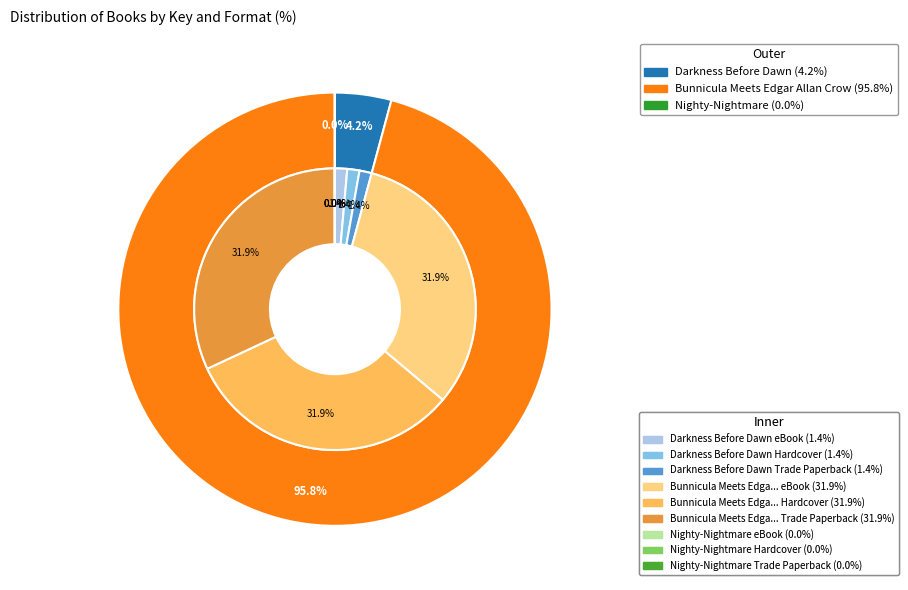

To the nearest percent, what portion does Darkness Before Dawn represent?

4%